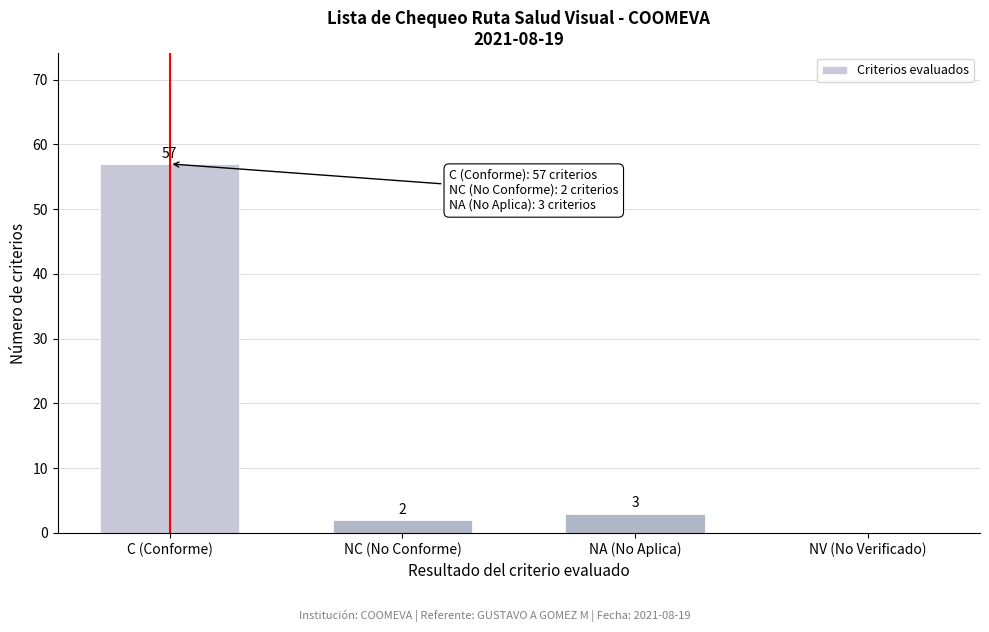

Reading right to left, list all the values displayed in this chart.

NV (No Verificado)=0	NA (No Aplica)=3	NC (No Conforme)=2	C (Conforme)=57